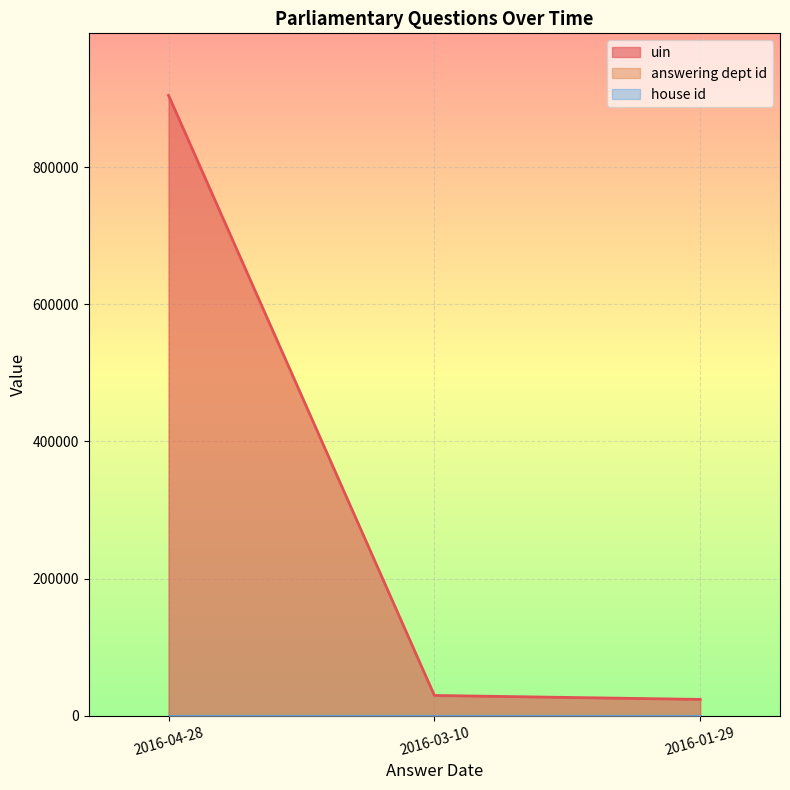

List the series in order of their peak value, lowest first.

house id, answering dept id, uin